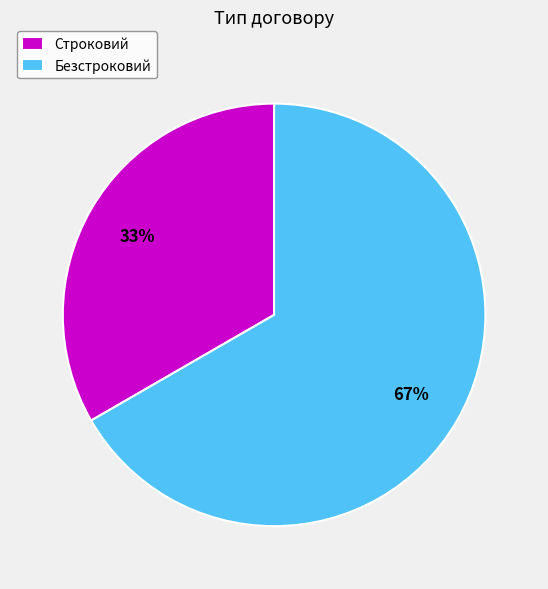

Combined, do Безстроковий and Строковий account for over 50%?

Yes